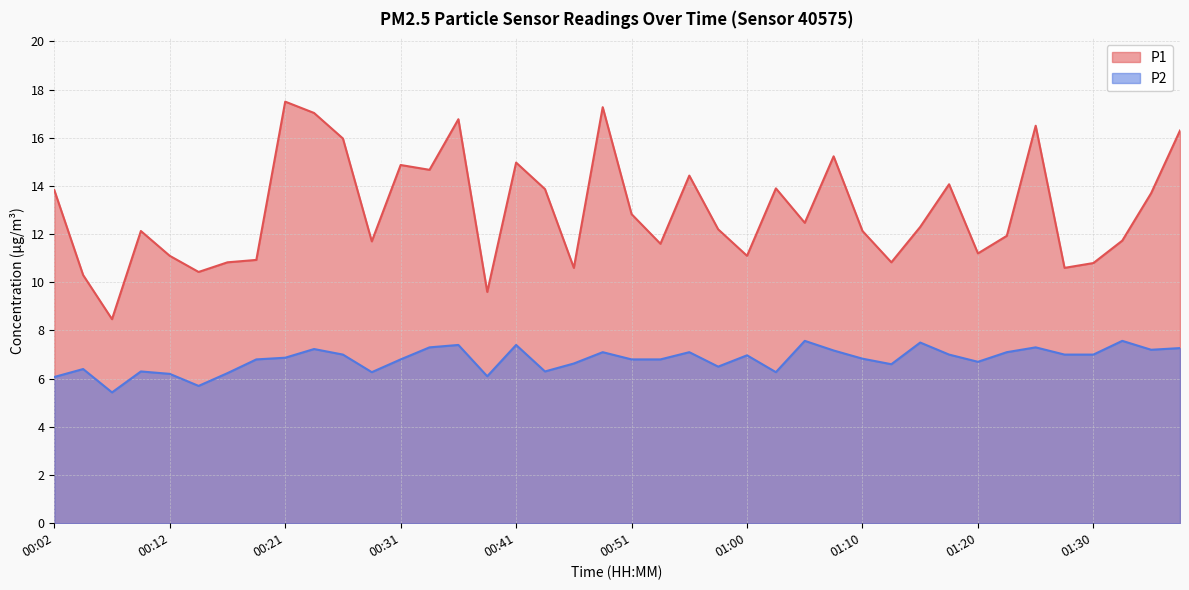

Reading right to left, extract all data points from this chart.

P1: 01:37=16.3	01:34=13.7	01:32=11.7	01:30=10.8	01:27=10.6	01:25=16.5	01:22=11.9	01:20=11.2	01:17=14.1	01:15=12.3	01:13=10.8	01:10=12.1	01:08=15.2	01:05=12.5	01:03=13.9	01:00=11.1	00:58=12.2	00:55=14.4	00:53=11.6	00:51=12.8	00:48=17.3	00:46=10.6	00:43=13.9	00:41=15.0	00:38=9.6	00:36=16.8	00:34=14.7	00:31=14.9	00:29=11.7	00:26=16.0	00:24=17.0	00:21=17.5	00:19=10.9	00:16=10.8	00:14=10.4	00:12=11.1	00:09=12.1	00:07=8.5	00:04=10.3	00:02=13.8
P2: 01:37=7.3	01:34=7.2	01:32=7.6	01:30=7.0	01:27=7.0	01:25=7.3	01:22=7.1	01:20=6.7	01:17=7.0	01:15=7.5	01:13=6.6	01:10=6.8	01:08=7.2	01:05=7.6	01:03=6.3	01:00=7.0	00:58=6.5	00:55=7.1	00:53=6.8	00:51=6.8	00:48=7.1	00:46=6.6	00:43=6.3	00:41=7.4	00:38=6.1	00:36=7.4	00:34=7.3	00:31=6.8	00:29=6.3	00:26=7.0	00:24=7.2	00:21=6.9	00:19=6.8	00:16=6.2	00:14=5.7	00:12=6.2	00:09=6.3	00:07=5.4	00:04=6.4	00:02=6.1